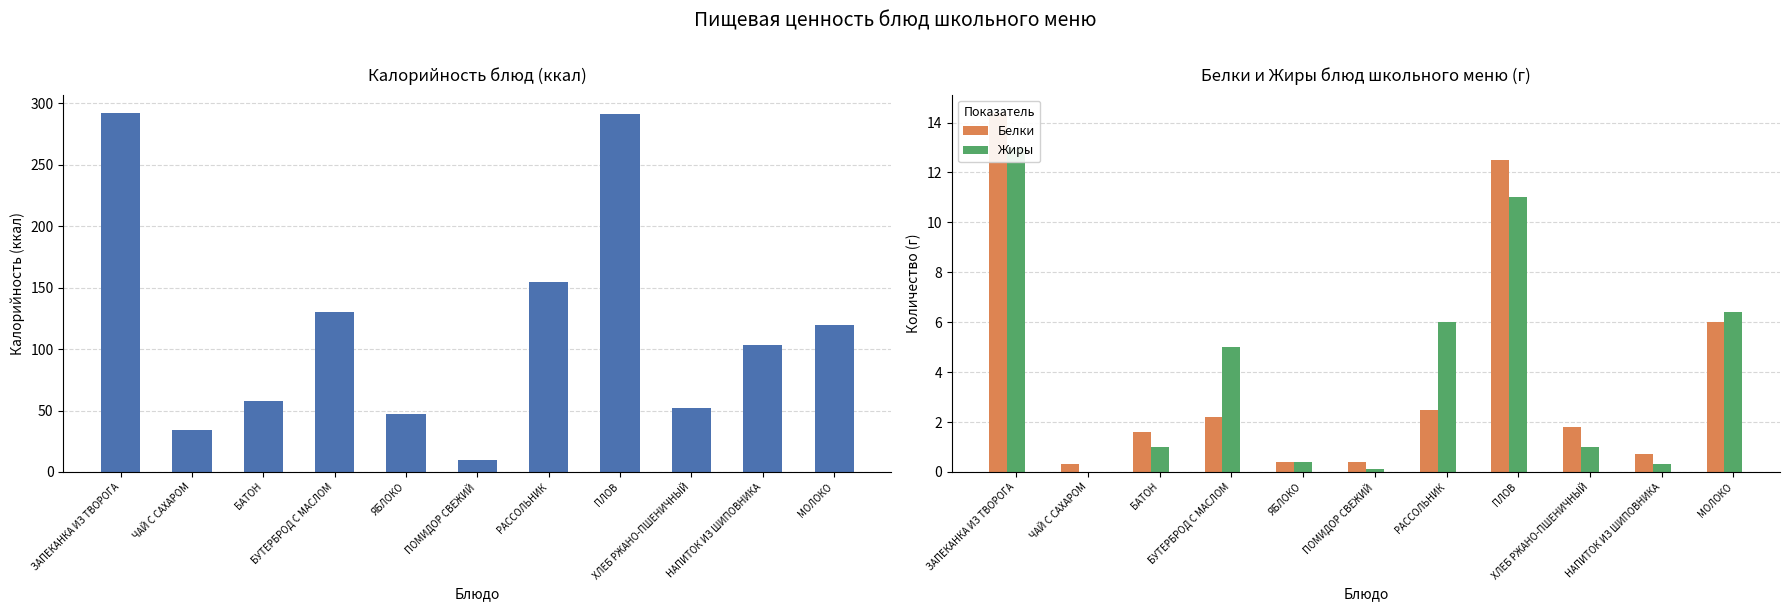

The Калорийность series shows 292.5 at ЗАПЕКАНКА ИЗ ТВОРОГА. True or false?

True